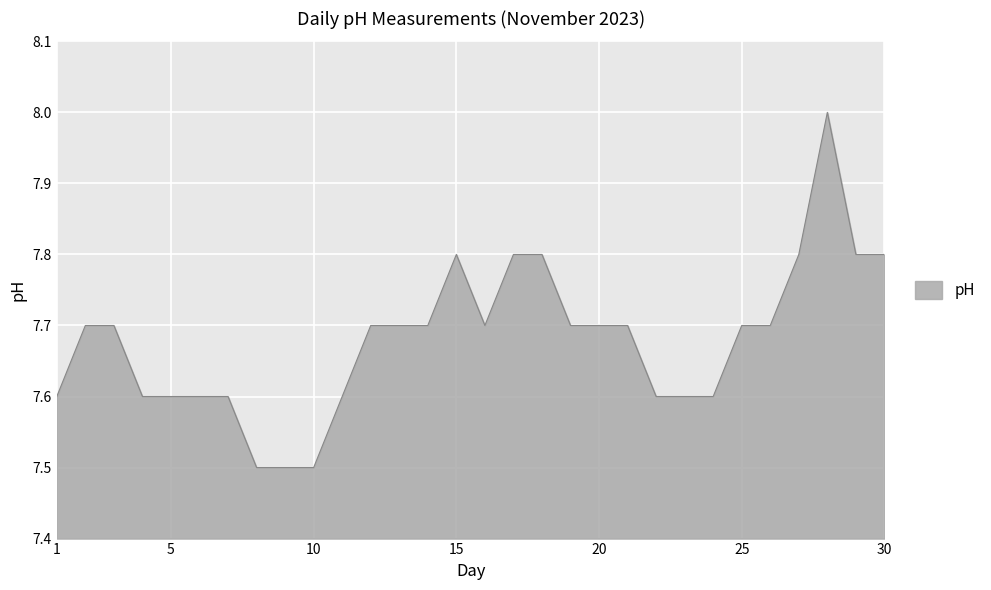

What is the minimum value shown in the chart?

7.5